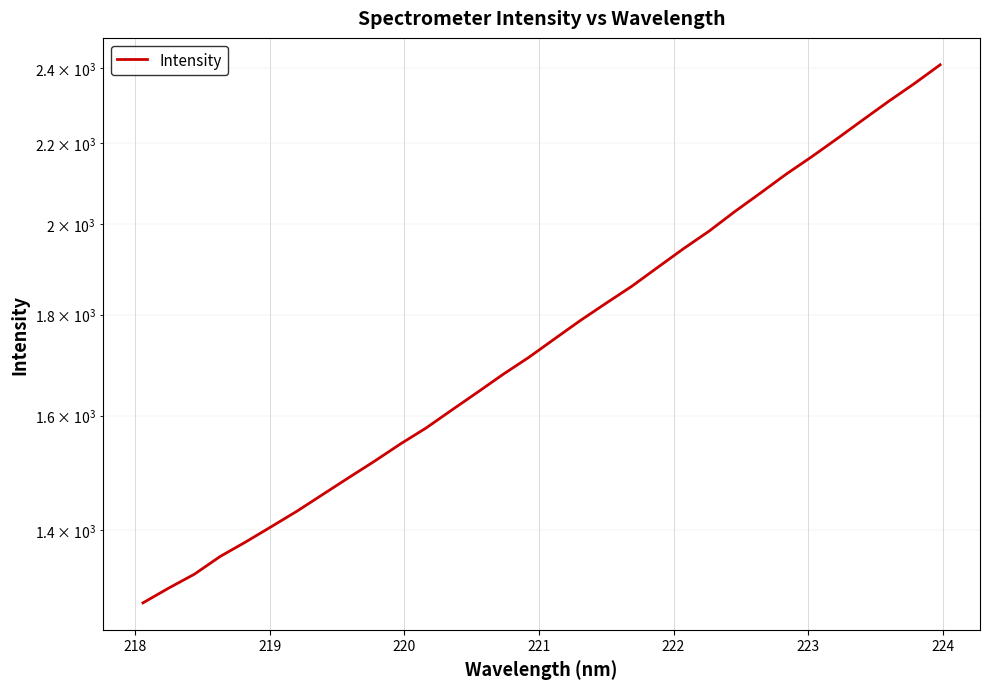

How many lines are shown in the chart?

1